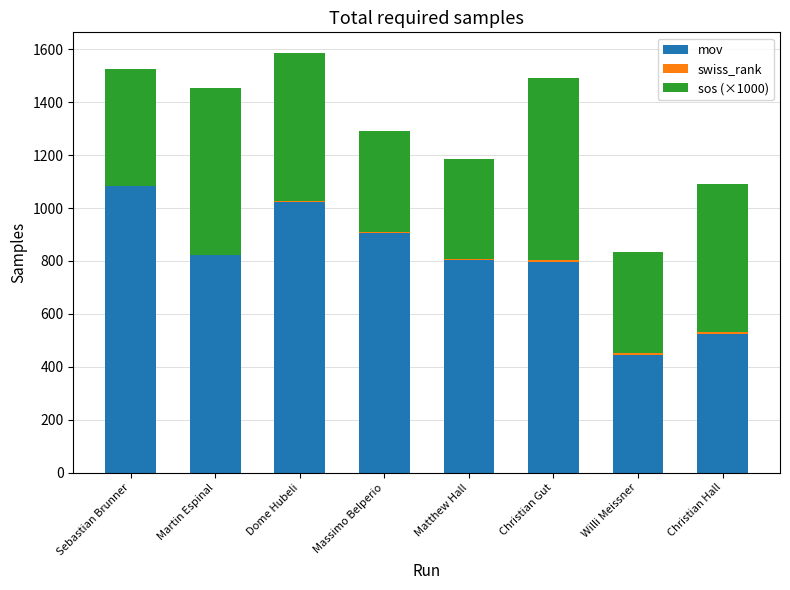

At which label does mov reach its peak?

Sebastian Brunner